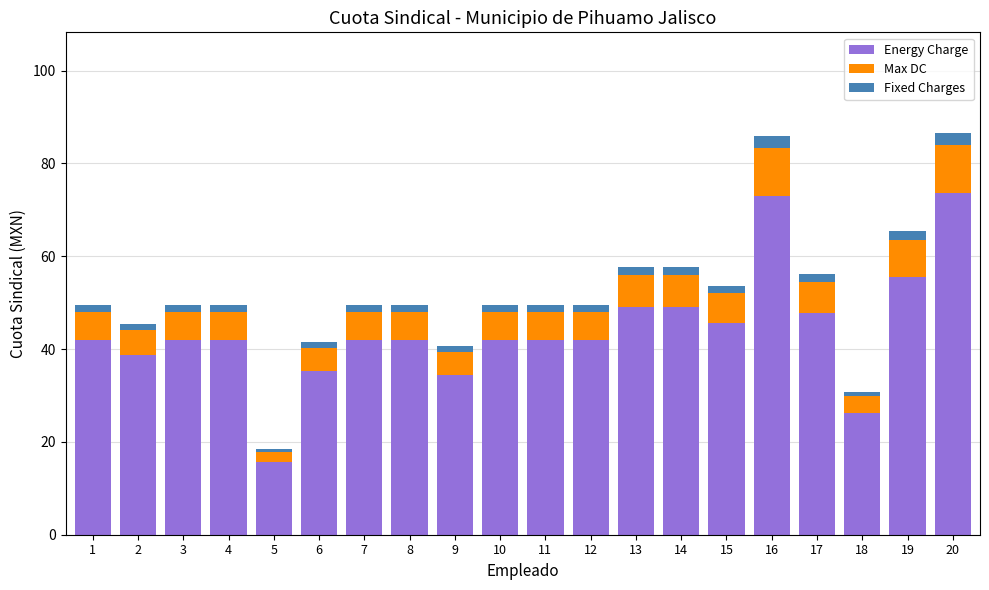

What is the sum of all Energy Charge values?

879.9